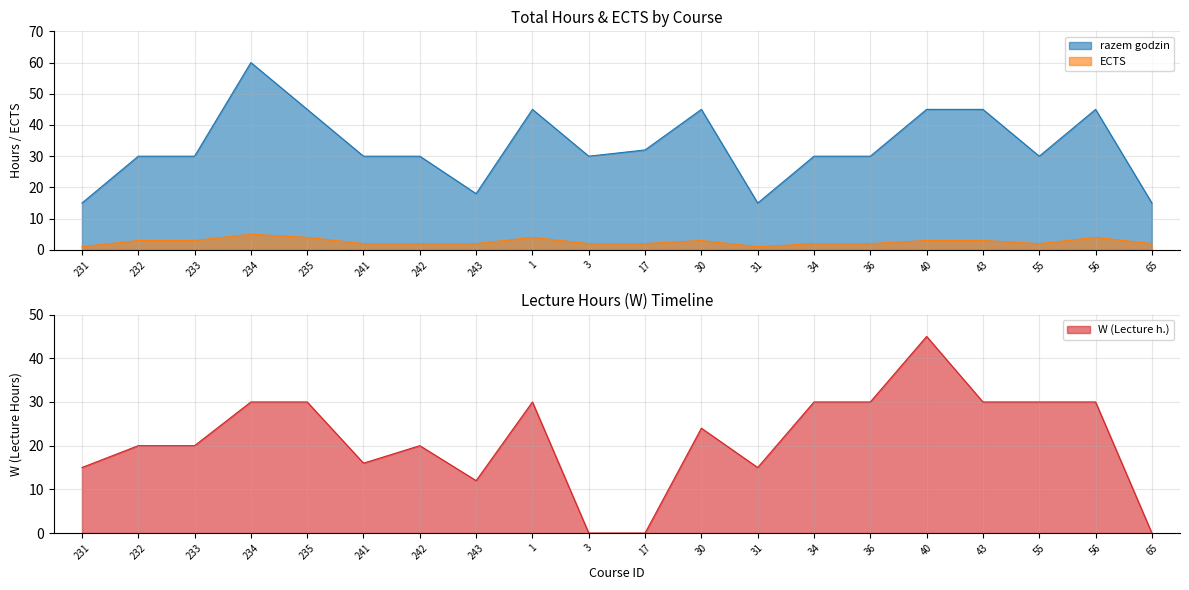

Which has a higher value, 241 or 234?

234